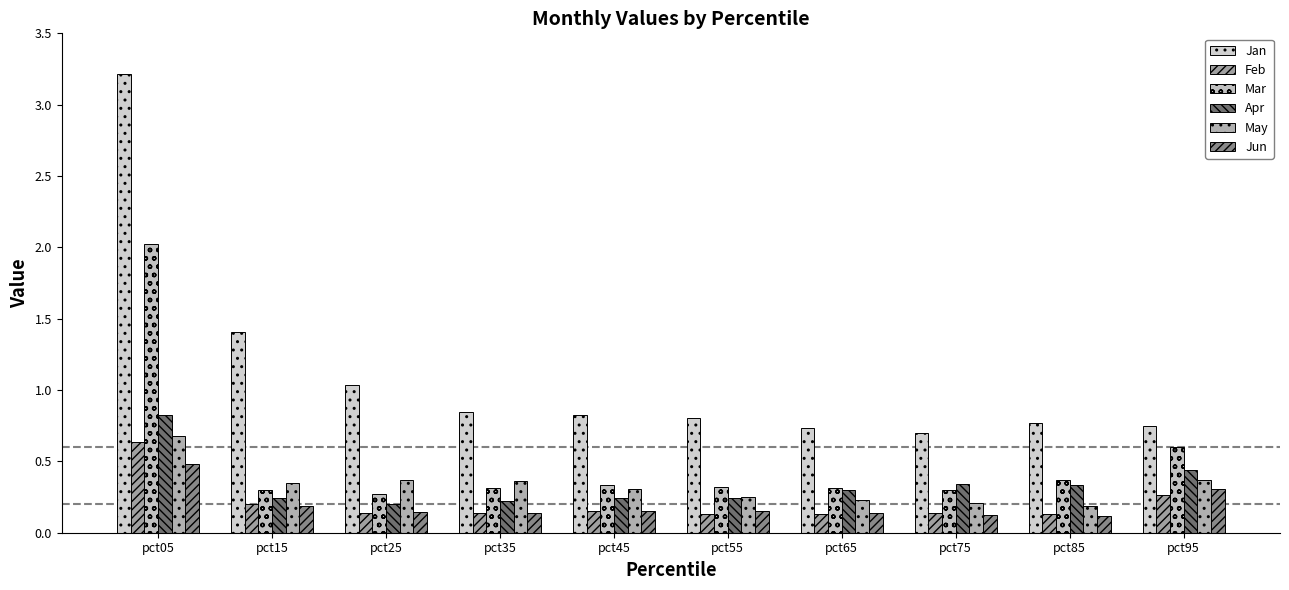

Does the chart contain stacked bars?

No